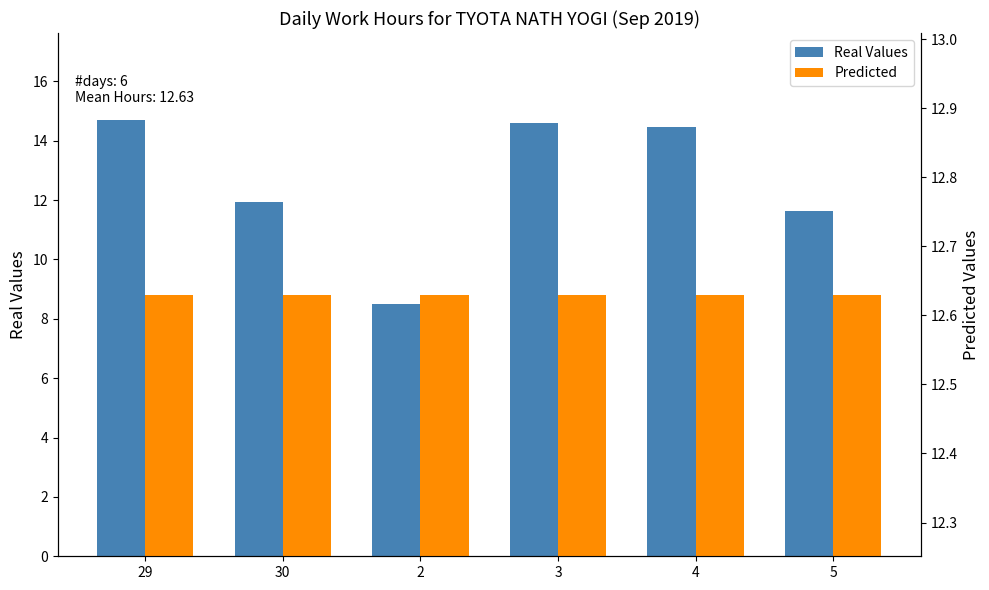

What are all the series names shown in the legend?

Real Values, Predicted